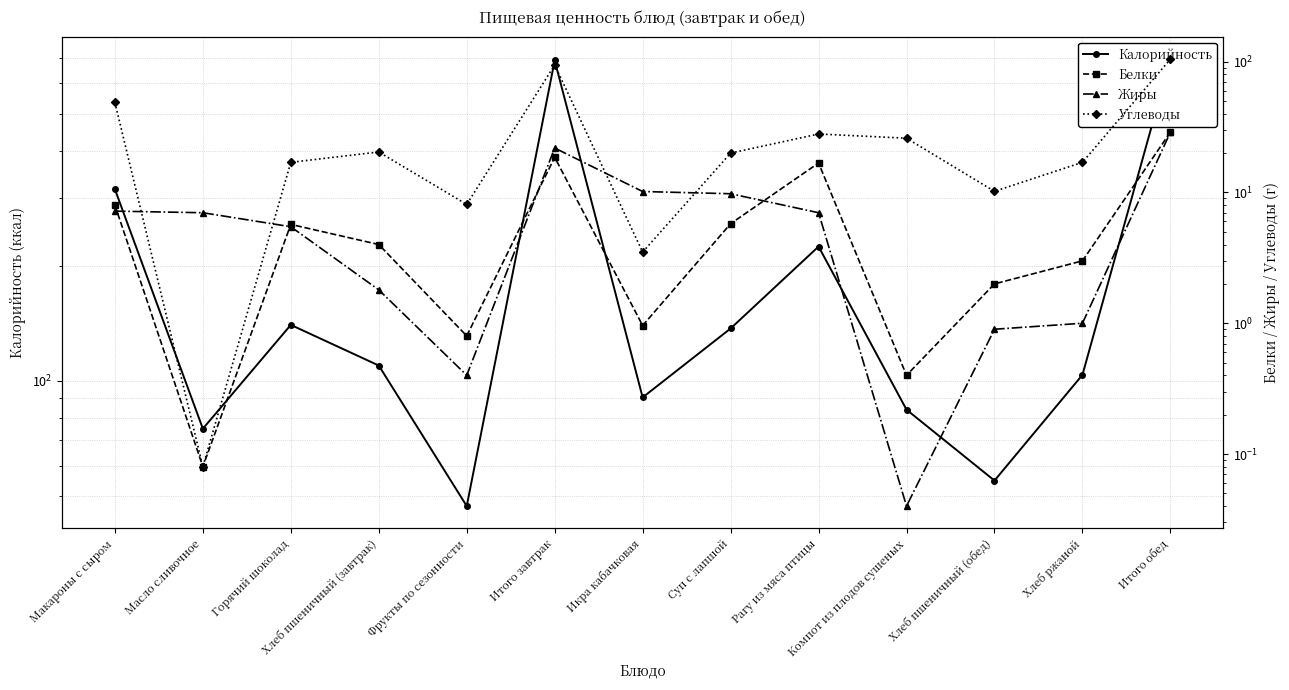

Does the chart display data point markers on the line(s)?

Yes